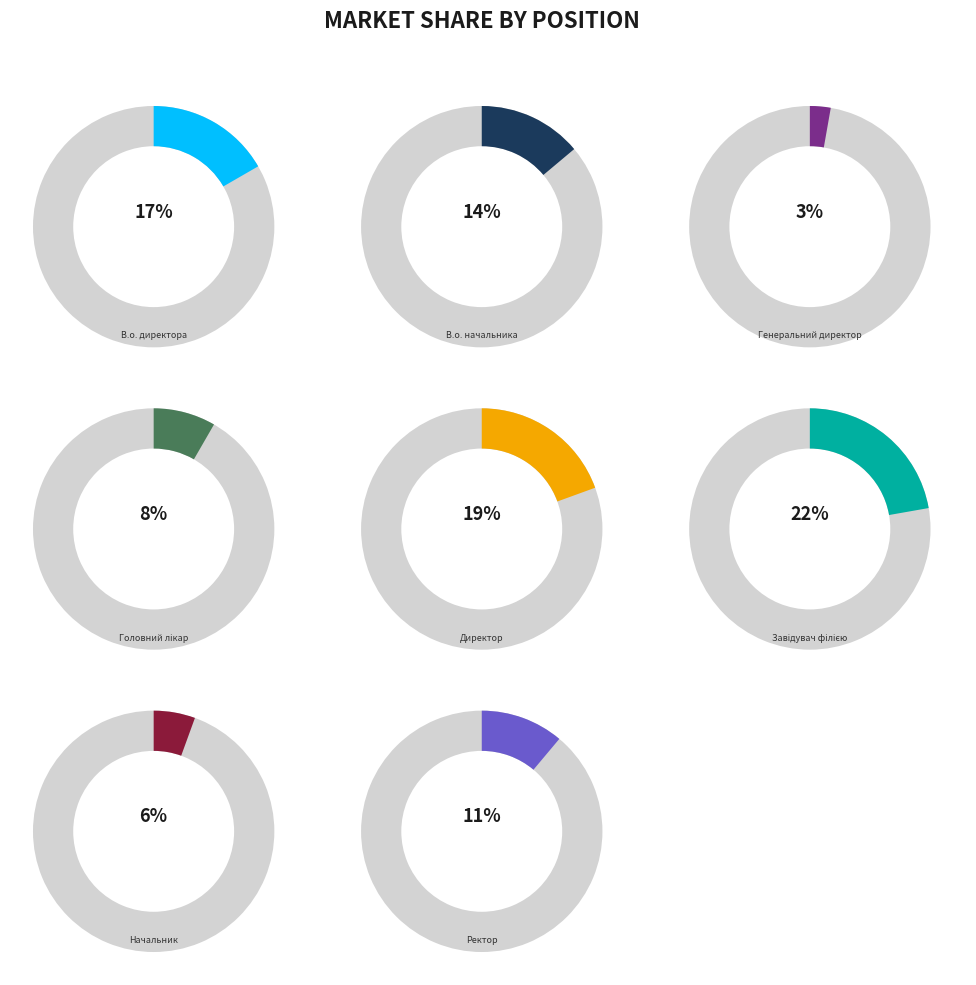

Does В.о. директора represent more than half of the total?

No